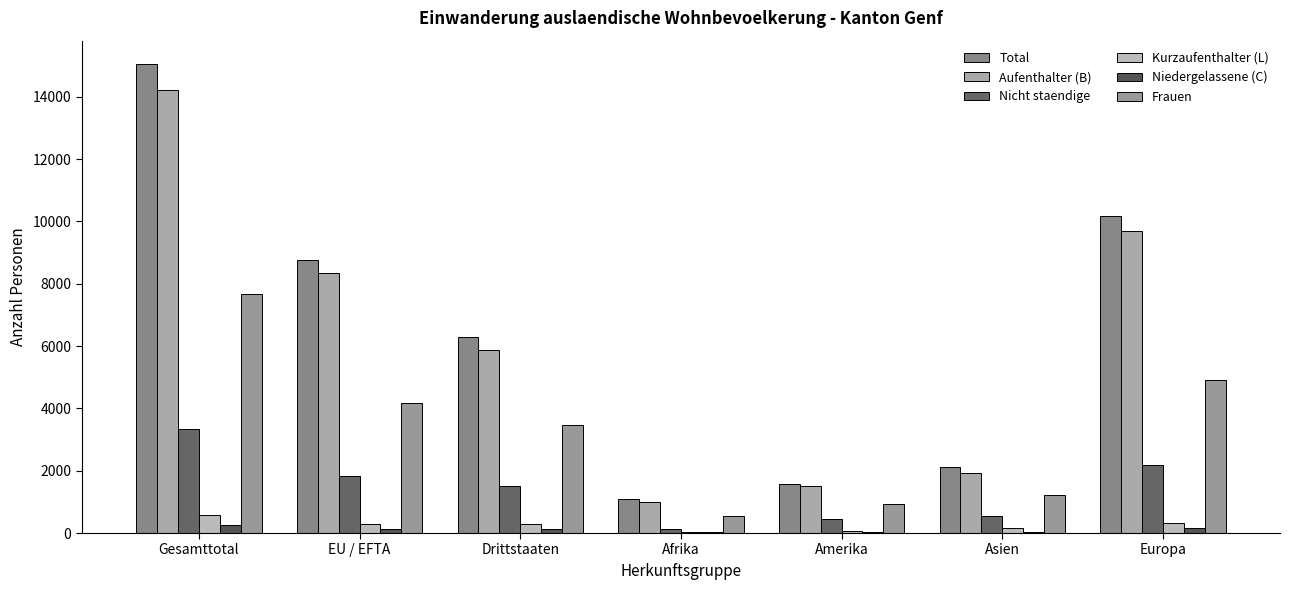

Which series has the largest total across all categories?

Total